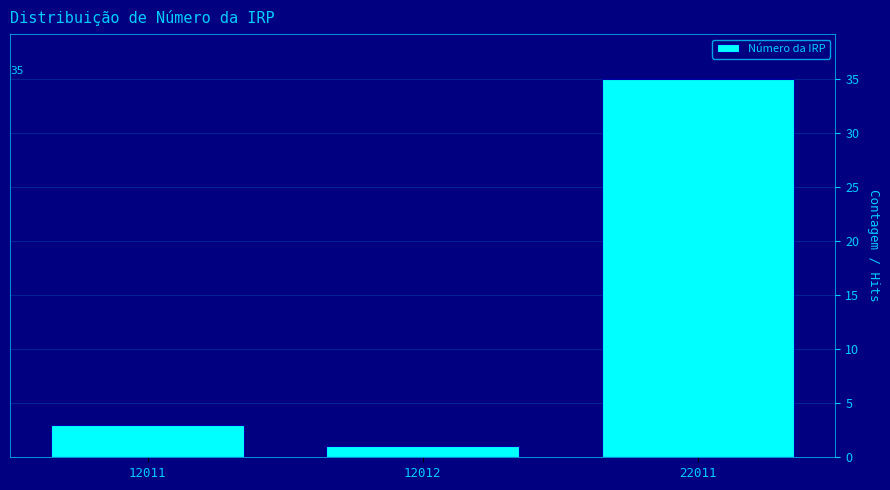

Reading left to right, transcribe all the data shown in this chart.

3	1	35